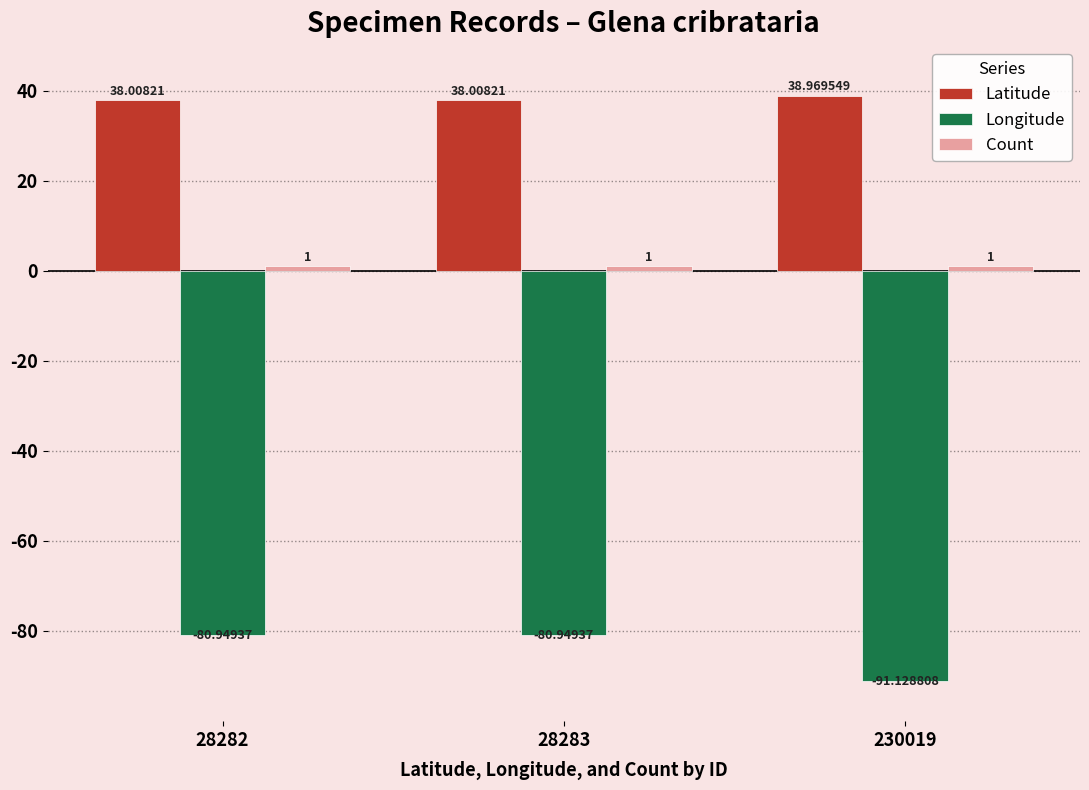

What is the total value across all series at 28282?

-41.9